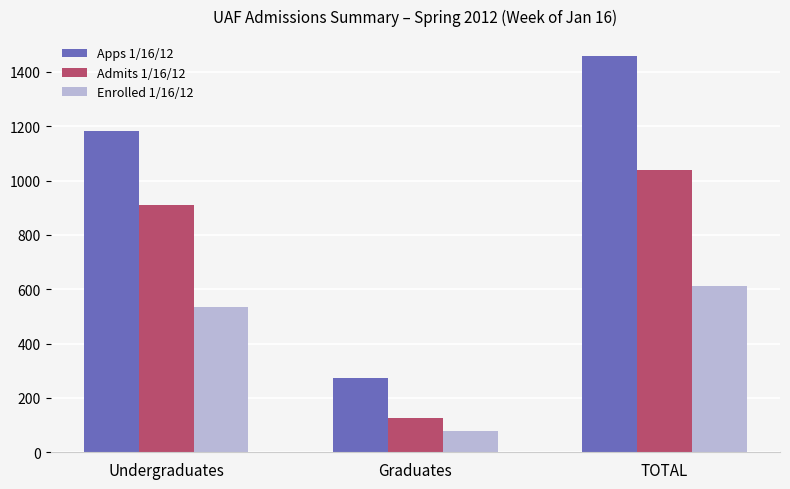

What is the spread (max minus min) of values at Graduates?

198